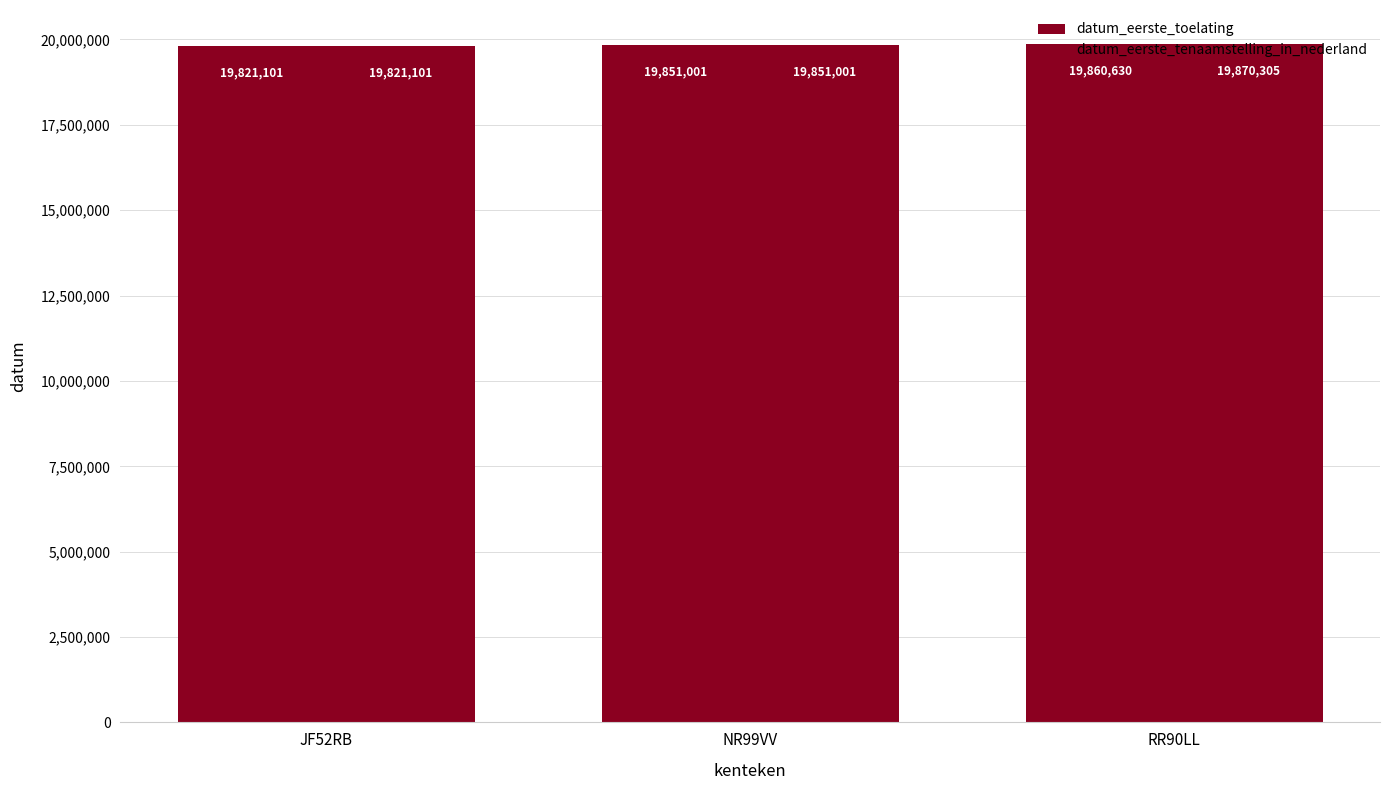

How many data points in datum_eerste_tenaamstelling_in_nederland are less than 19851001?

1